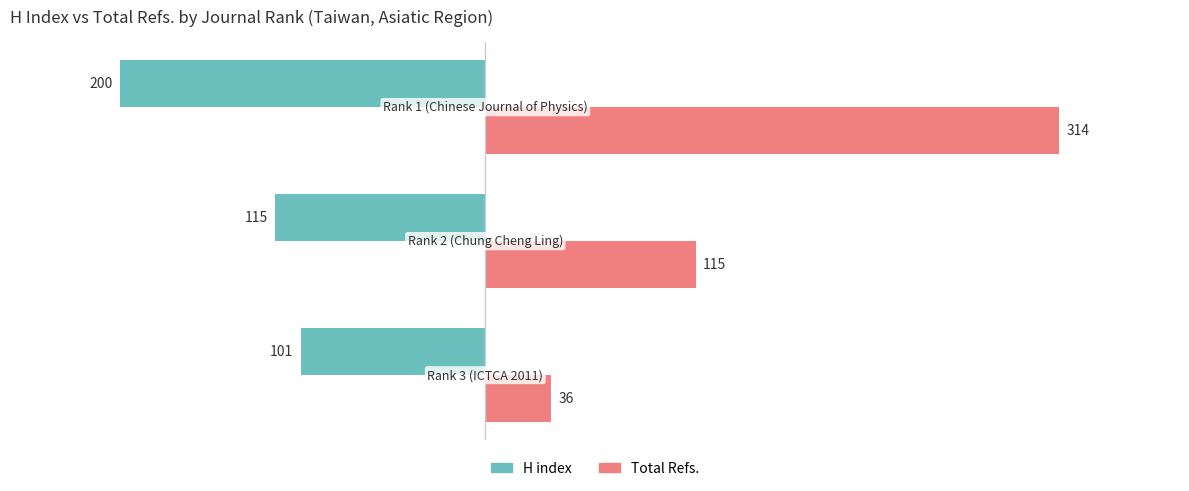

Which series has the widest spread of values?

Total Refs.